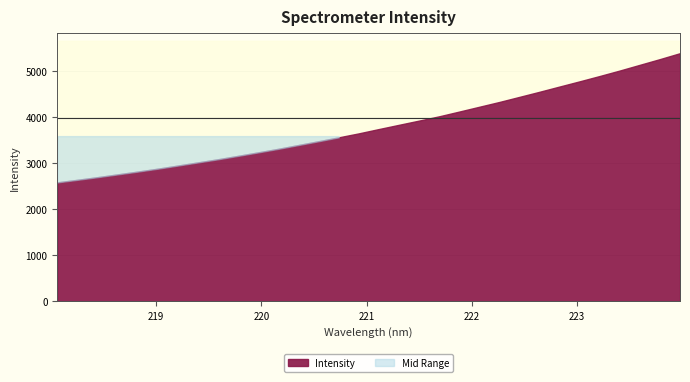

Rank the categories by value from lowest to highest.

218.0596, 218.2508, 218.442, 218.6332, 218.8244, 219.0156, 219.2067, 219.3979, 219.589, 219.7801, 219.9712, 220.1623, 220.3533, 220.5444, 220.7354, 220.9264, 221.1174, 221.3083, 221.4993, 221.6902, 221.8812, 222.0721, 222.263, 222.4538, 222.6447, 222.8355, 223.0264, 223.2172, 223.408, 223.5987, 223.7895, 223.9802